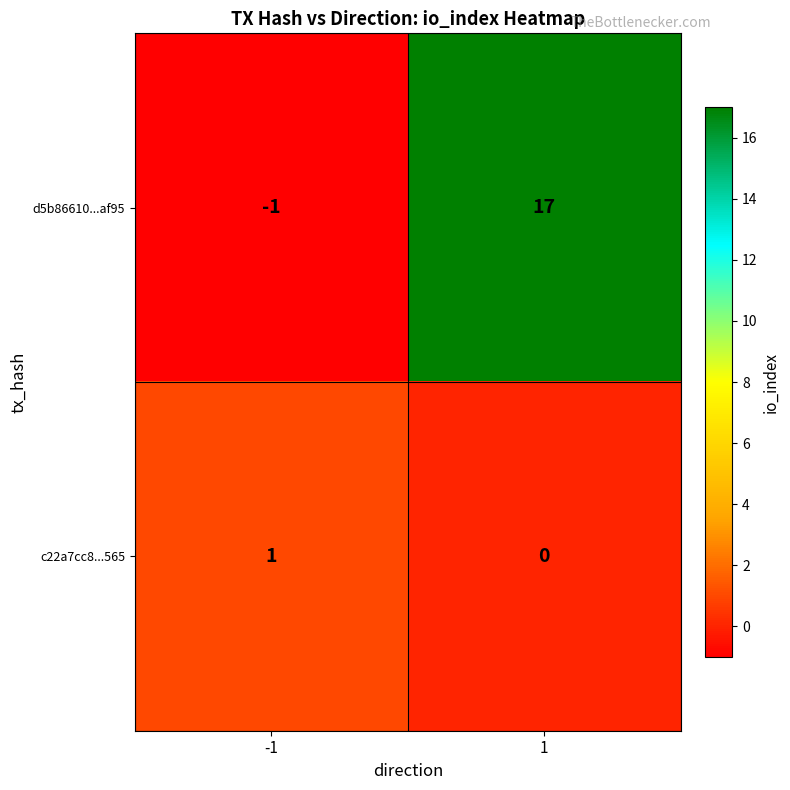

Which category has the lowest value across all series?

-1